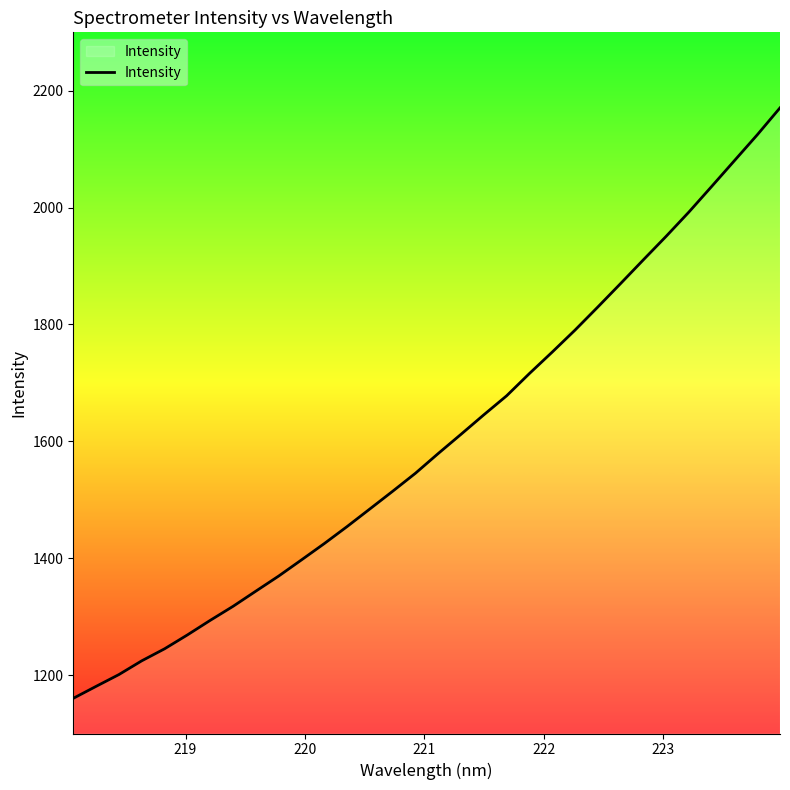

What is the maximum value shown in the chart?

2170.7